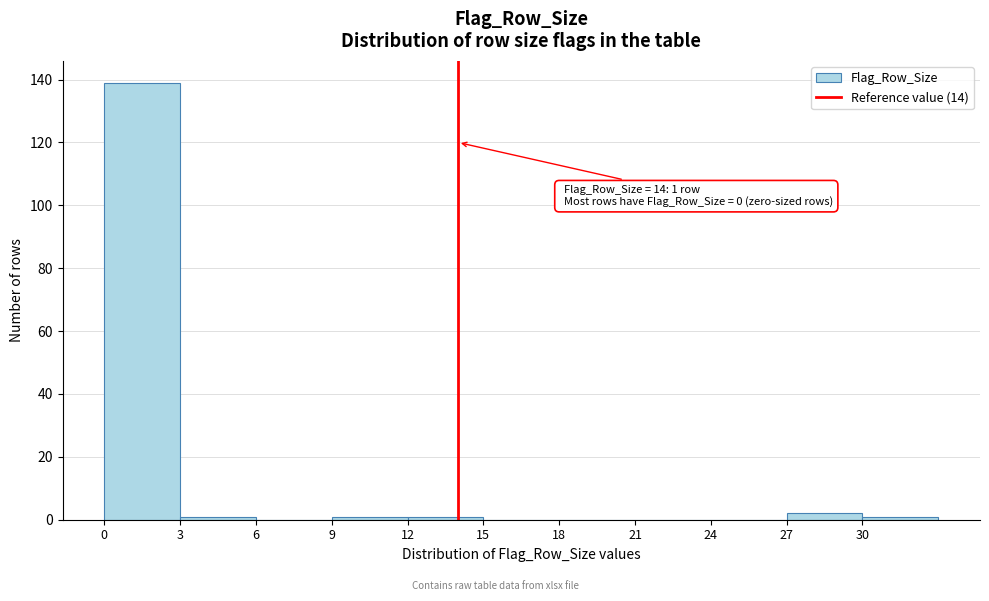

Over which range of the x-axis is the bar tallest?

0 to 3